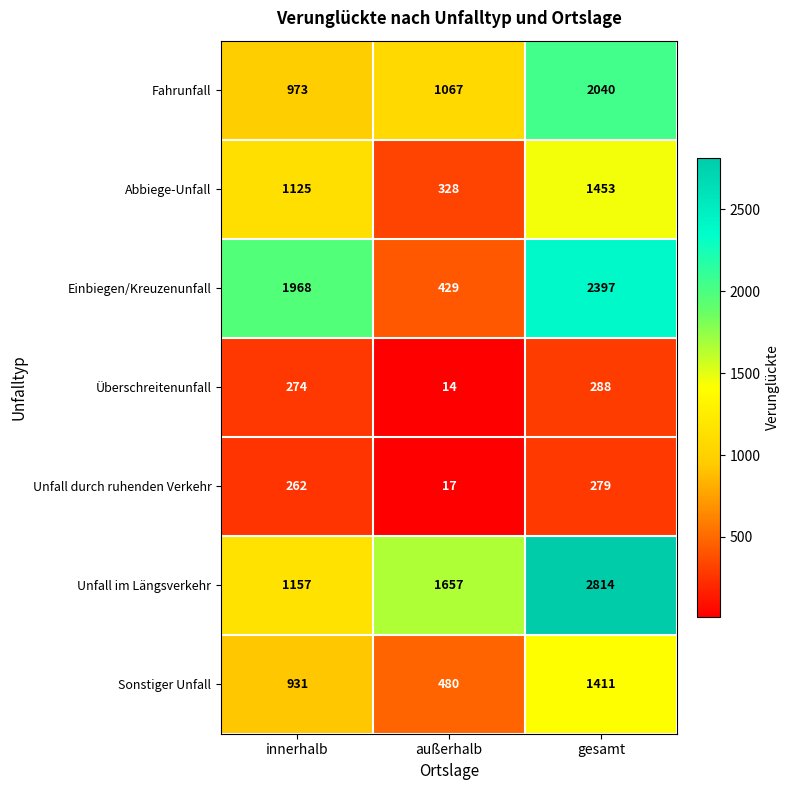

What is the maximum value shown in the chart?

2814